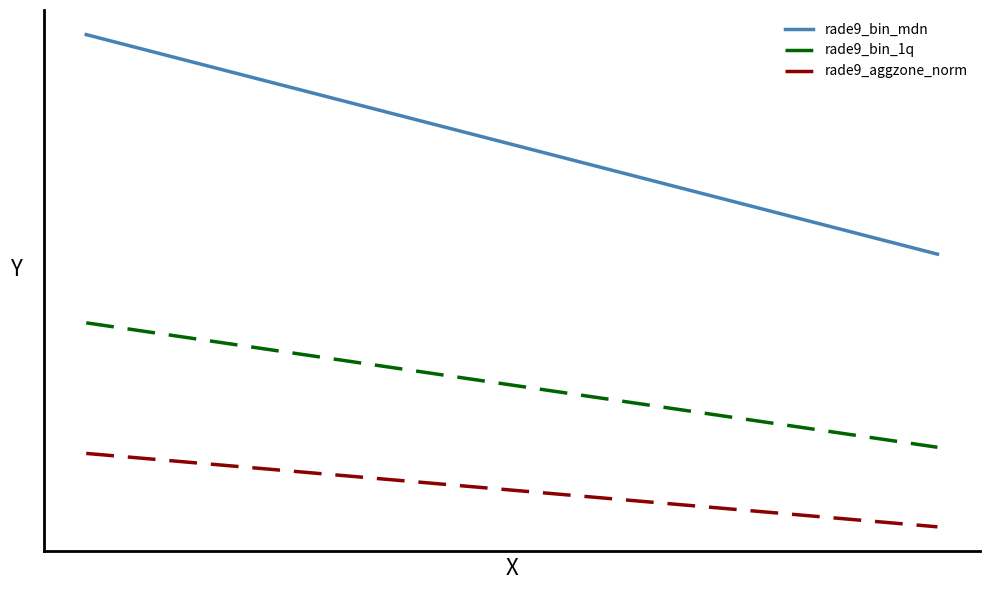

True or false: rade9_bin_1q and rade9_aggzone_norm intersect in this chart.

False